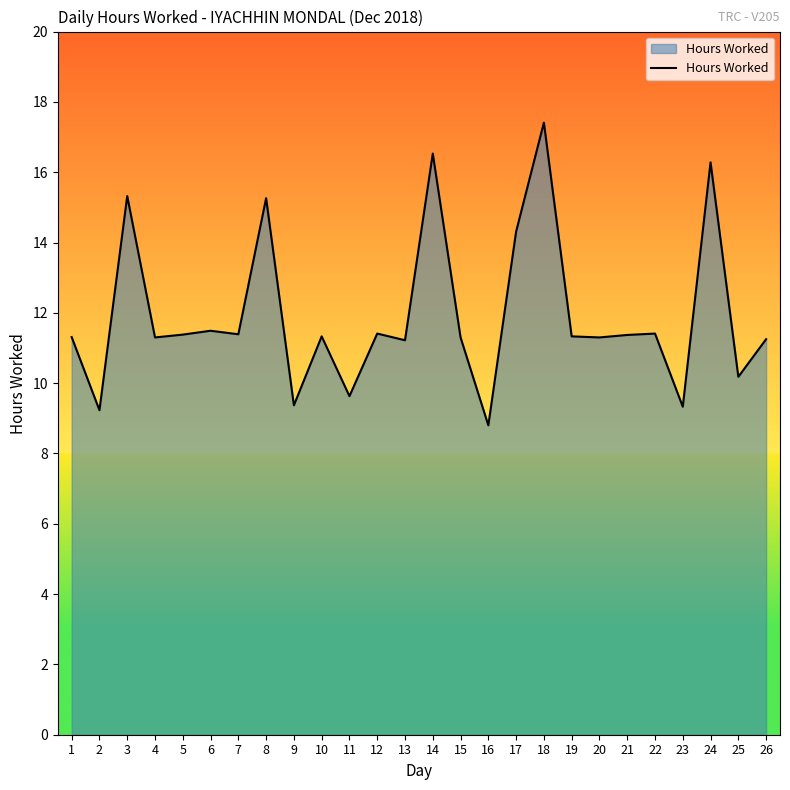

Approximately how many times larger is the value at 6 compared to 17?

0.8